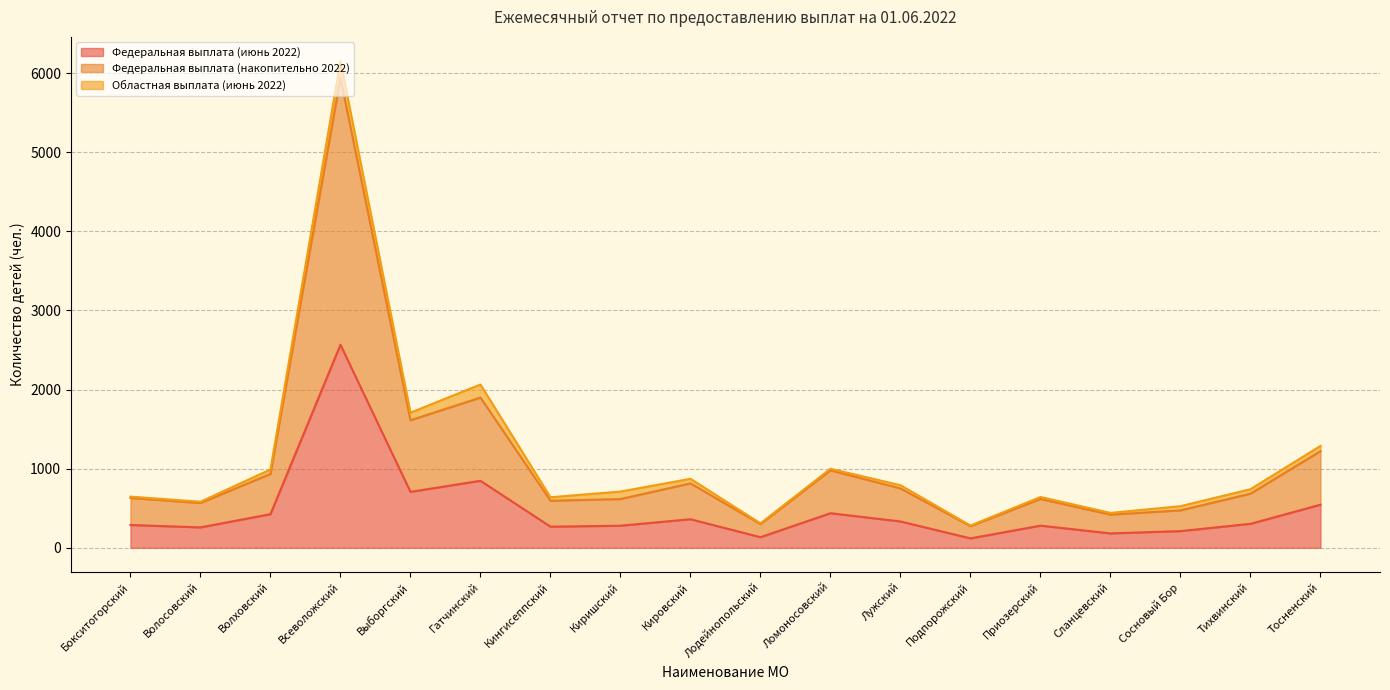

True or false: Федеральная выплата (накопительно 2022) has a value of 595 at Кингисеппский.

True